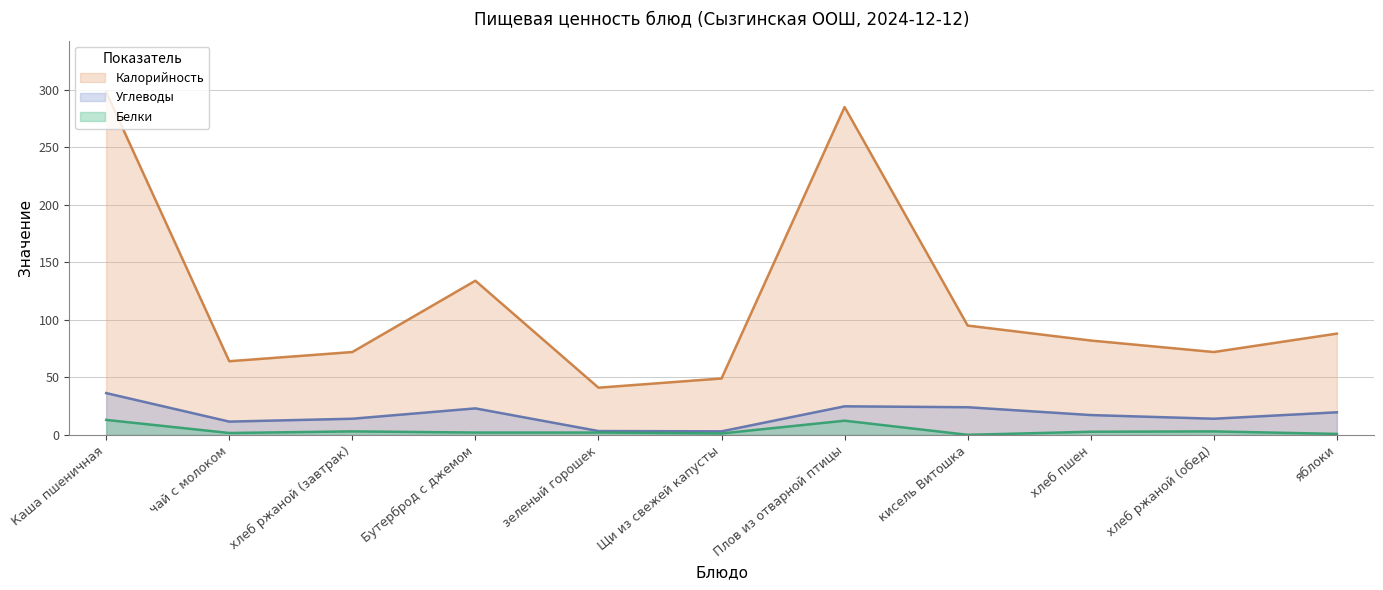

The Углеводы series shows 11.5 at чай с молоком. True or false?

True